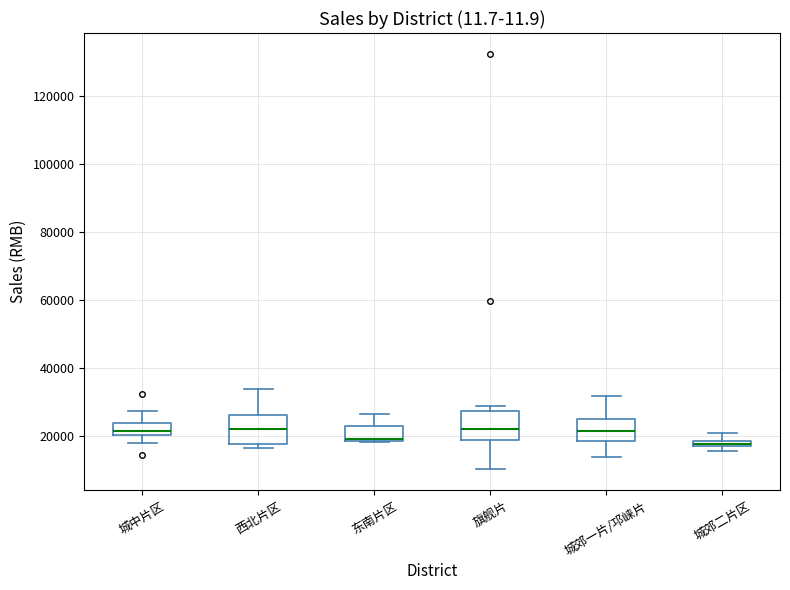

Where does the upper whisker of the box for 东南片区 end on the y-axis? The values are not printed on the chart, so give them approximately, as read against the axis.

26000